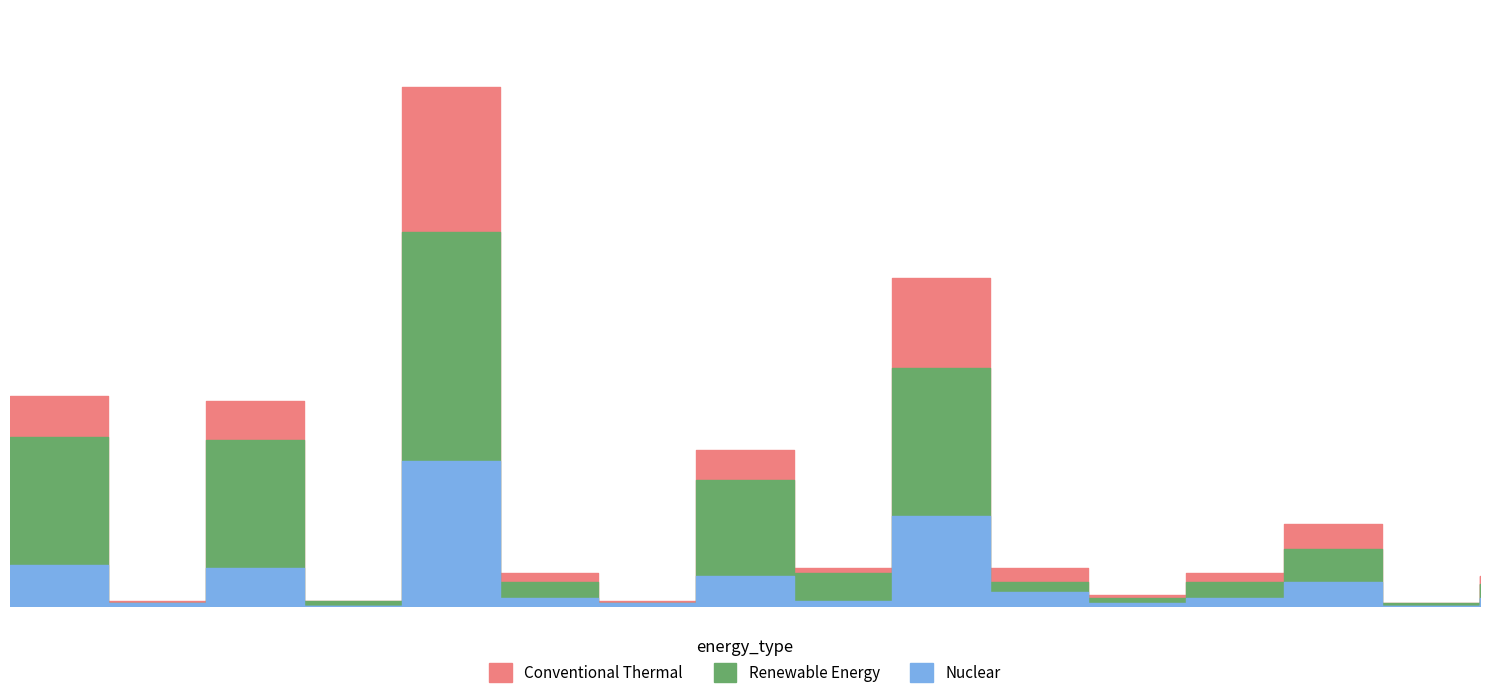

How many values in the Nuclear series are below 3?

6